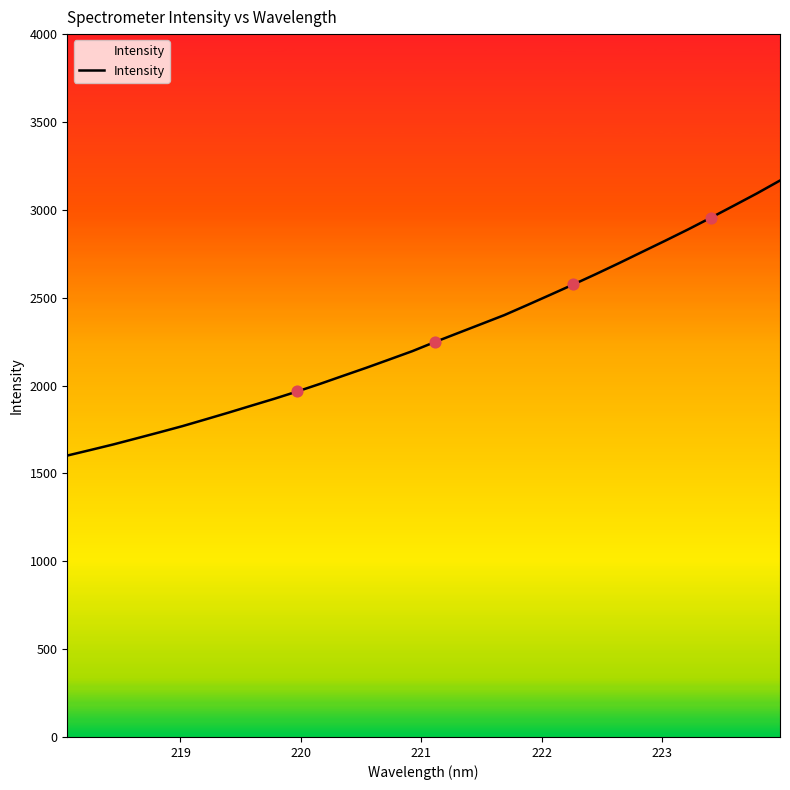

What is the smallest value displayed?

1601.5